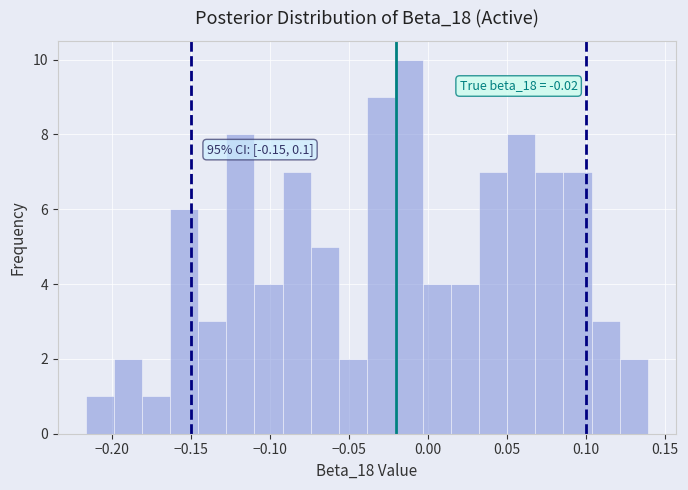

Read against the x-axis, roughly where is the centre of the tallest bar?

-0.010